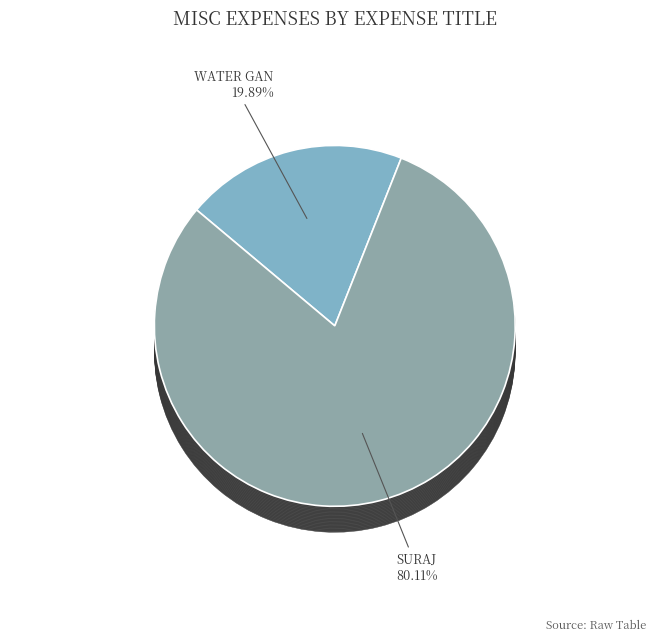

To the nearest percent, what is the average slice percentage?

50%